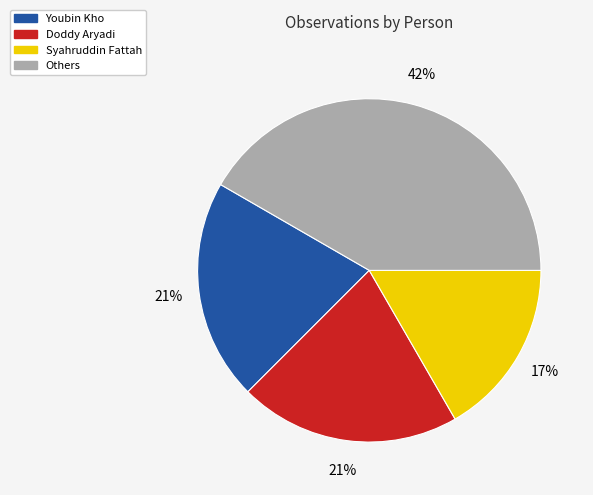

The Syahruddin Fattah slice represents 5% of the pie. True or false?

False